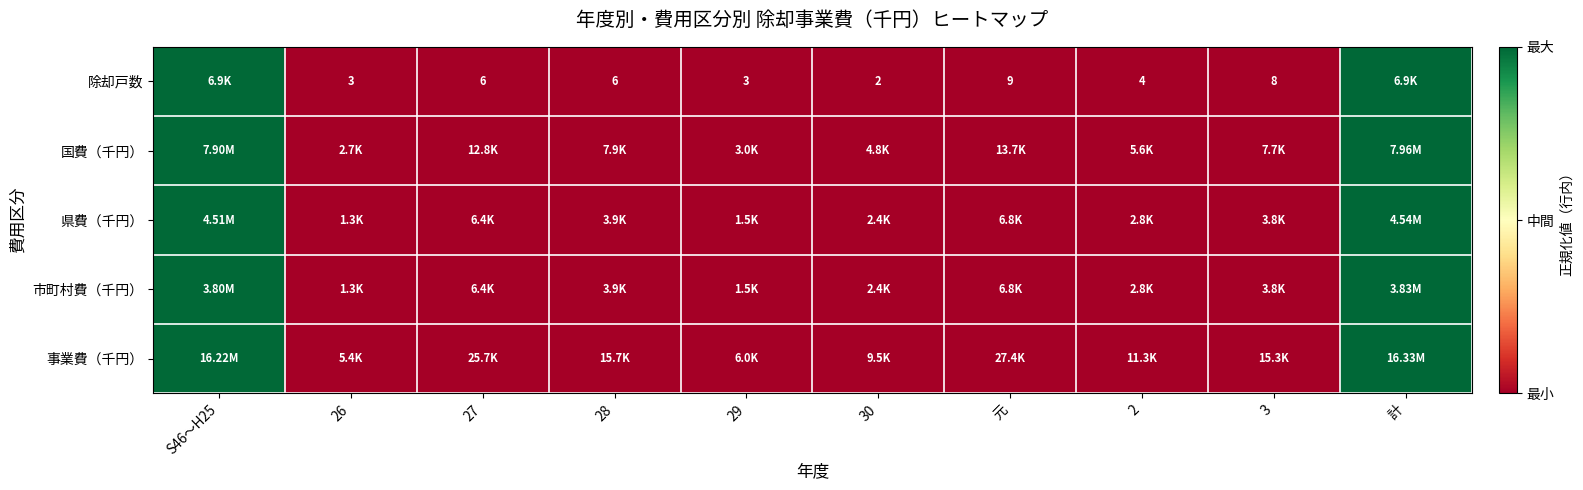

At which label is 事業費（千円） closest to 0?

26